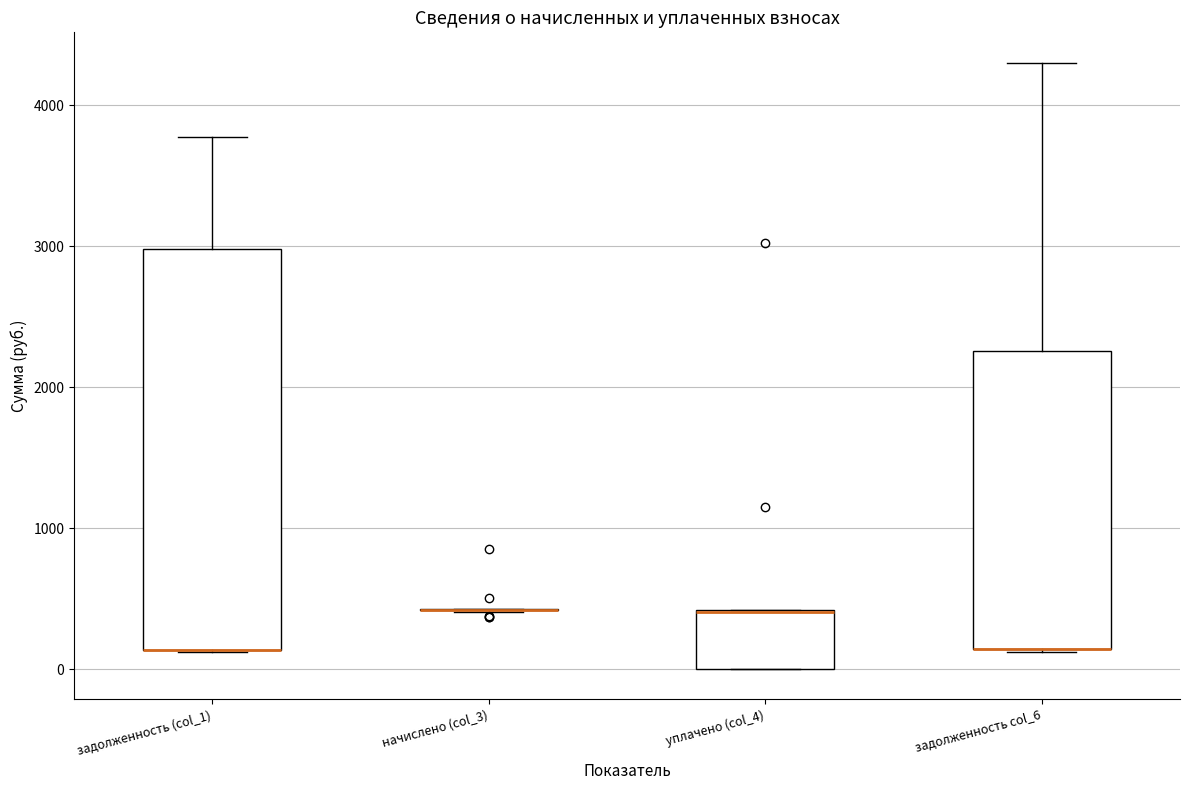

Reading left to right, read every box against the y-axis: the position of its median line, the range the box covers, and the ends of its whiskers. The values are not printed on the chart, so give them approximately, as read against the axis.

задолженность (col_1): median 100 (drawn on the box's lower edge), box 100 to 3000, whiskers 100 to 3800
начислено (col_3): box collapsed to a line at 400, whiskers 400 to 400
уплачено (col_4): median 400 (drawn on the box's upper edge), box 0 to 400, whiskers 0 to 400
задолженность col_6: median 100 (drawn on the box's lower edge), box 100 to 2300, whiskers 100 to 4300